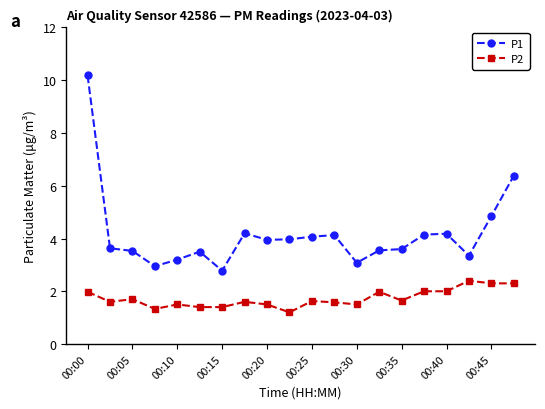

Which series has the largest total across all categories?

P1